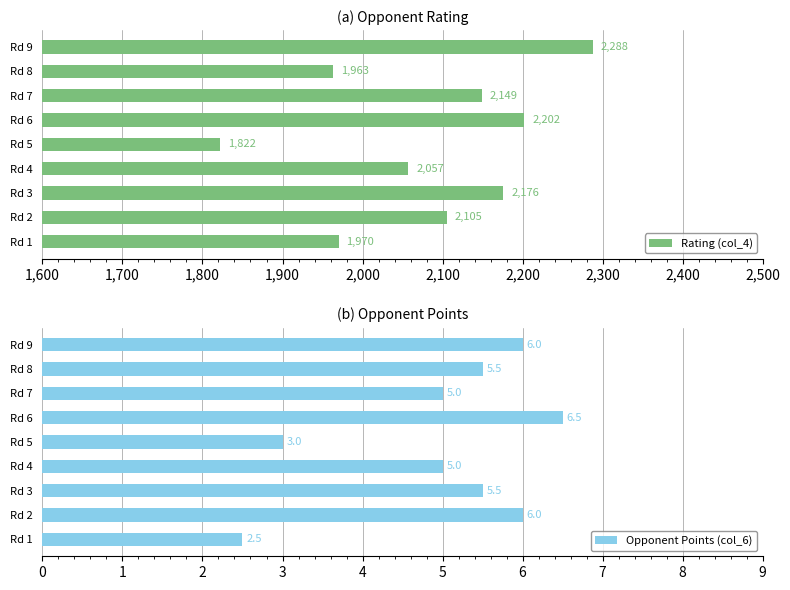

What is the difference between the maximum and minimum values in the Rating (col_4) series?

466